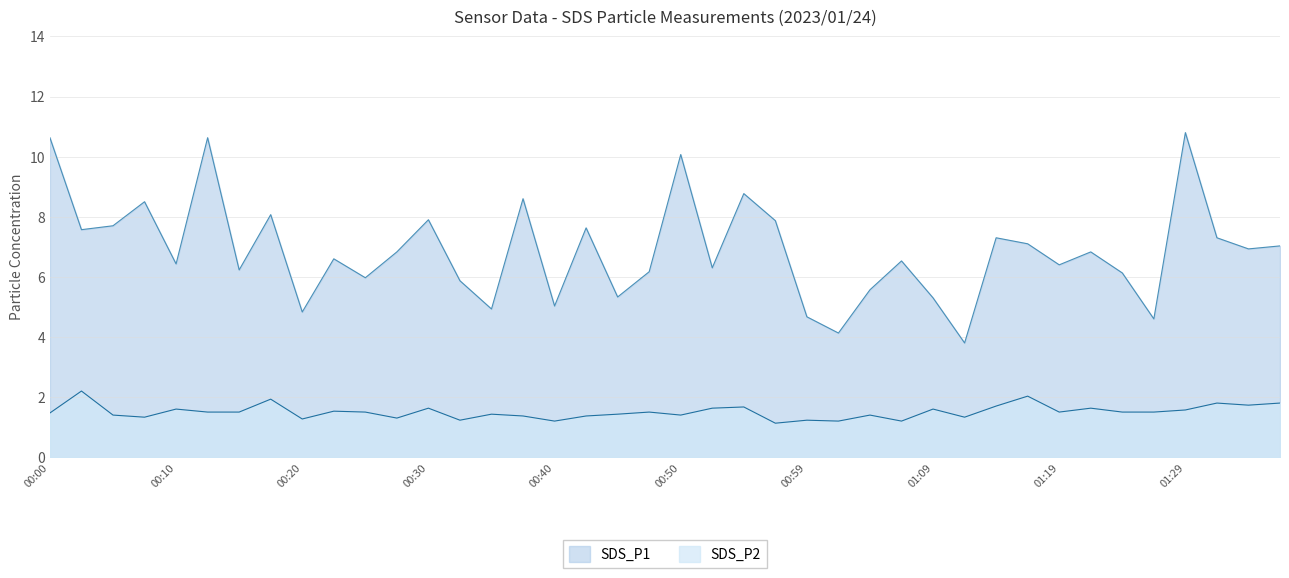

What is the difference between the highest and lowest values at 00:37?

7.2